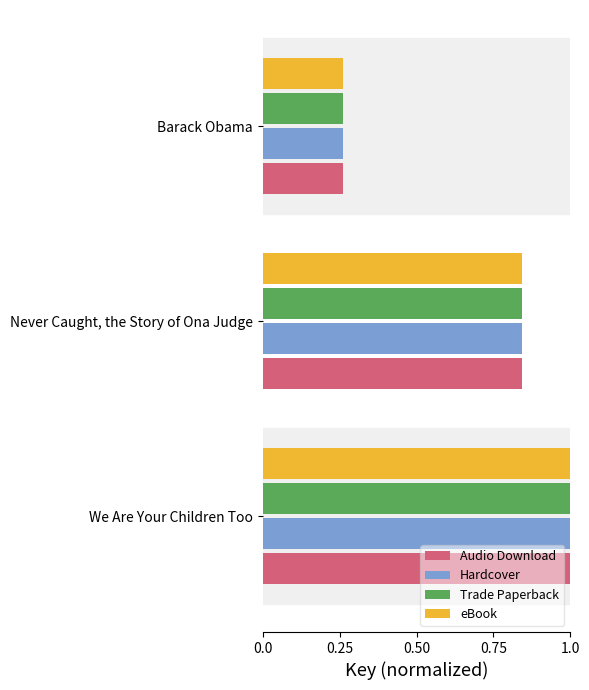

What is the sum of the eBook values at Never Caught, the Story of Ona Judge and Barack Obama?

1.1